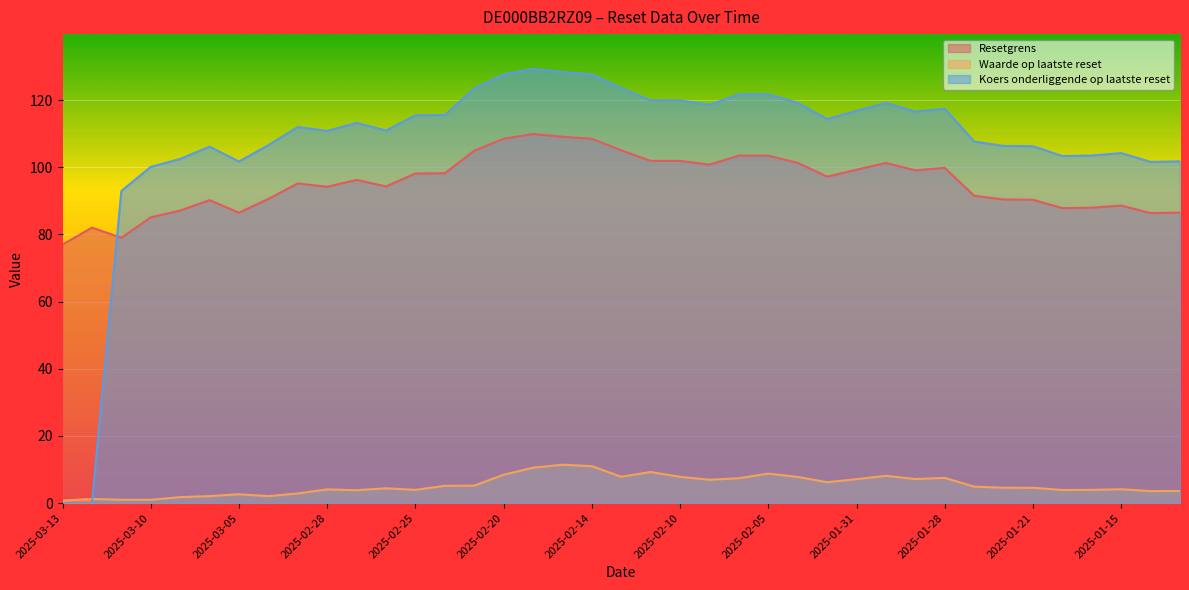

List the labels in order of Resetgrens value, smallest first.

2025-03-13, 2025-03-11, 2025-03-12, 2025-03-10, 2025-01-14, 2025-03-05, 2025-01-13, 2025-03-07, 2025-01-17, 2025-01-16, 2025-01-15, 2025-03-06, 2025-01-21, 2025-01-22, 2025-03-04, 2025-01-24, 2025-02-28, 2025-02-26, 2025-03-03, 2025-02-27, 2025-02-03, 2025-02-25, 2025-02-24, 2025-01-29, 2025-01-31, 2025-01-28, 2025-02-07, 2025-01-30, 2025-02-04, 2025-02-11, 2025-02-10, 2025-02-06, 2025-02-05, 2025-02-21, 2025-02-12, 2025-02-14, 2025-02-20, 2025-02-18, 2025-02-19